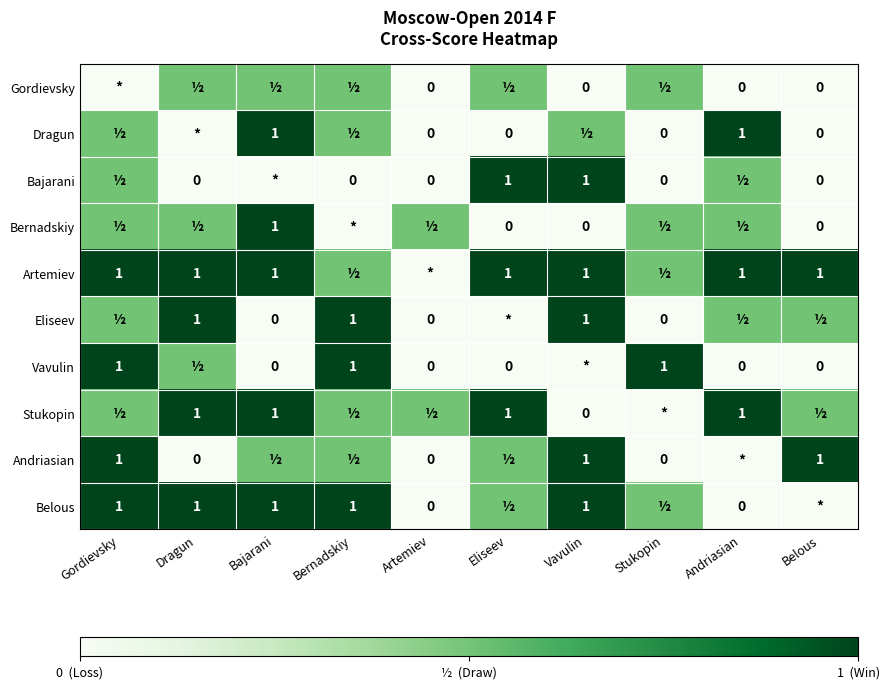

What is the sum of the Bajarani values at Vavulin and Bernadskiy?

1.0